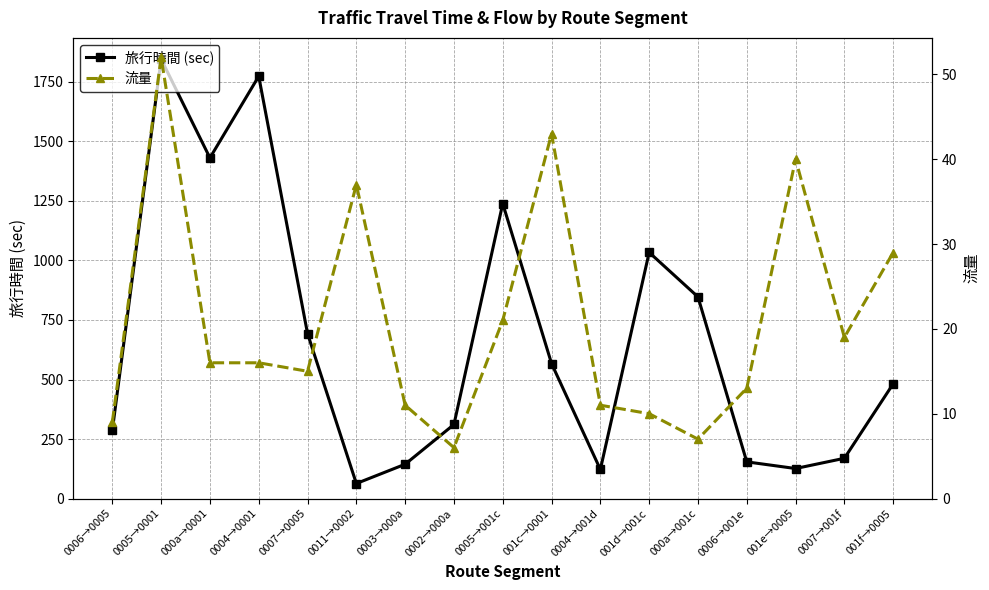

True or false: 流量 and 旅行時間 (sec) cross at least once.

False